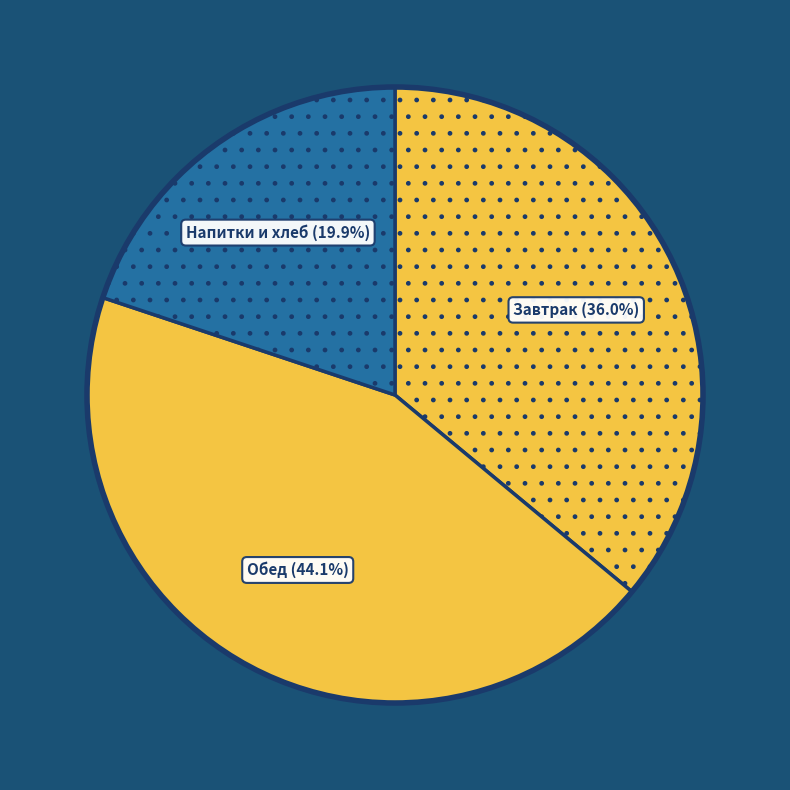

Which has a higher value, Обед or Напитки и хлеб?

Обед